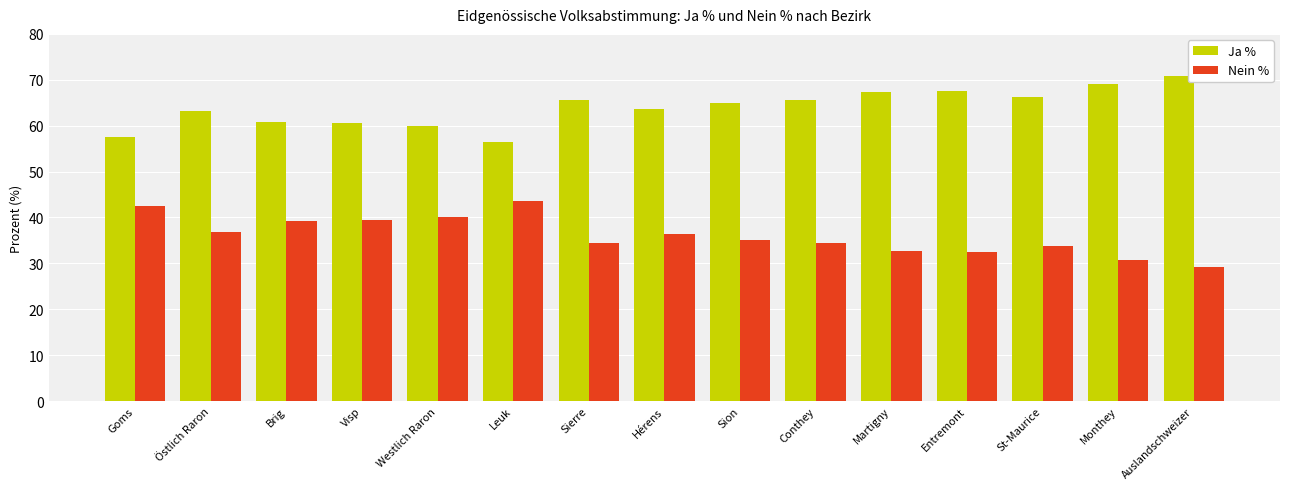

Read the Ja % value at Brig.

60.8